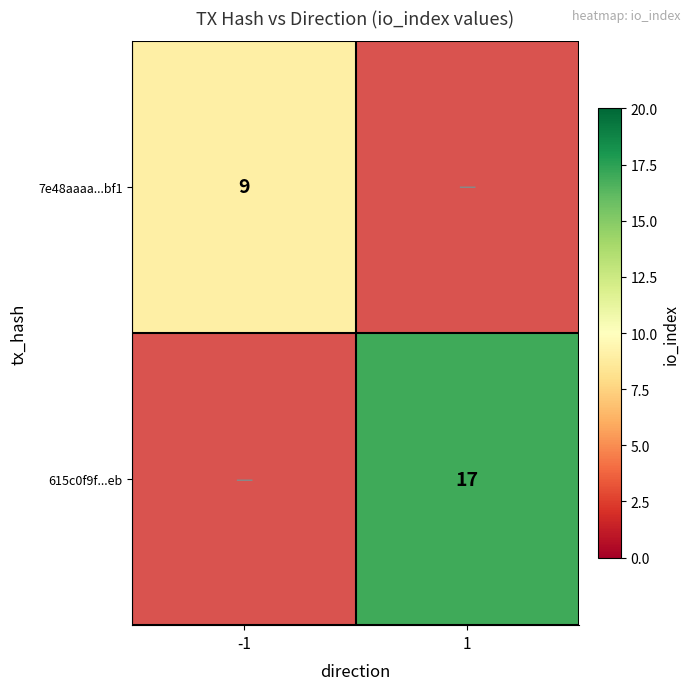

The 7e48aaaa...bf1 series shows 9 at -1. True or false?

True